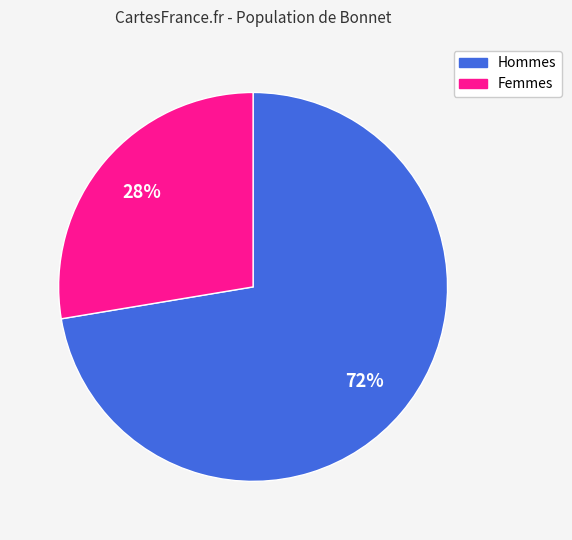

To the nearest percent, what is the average slice percentage?

50%